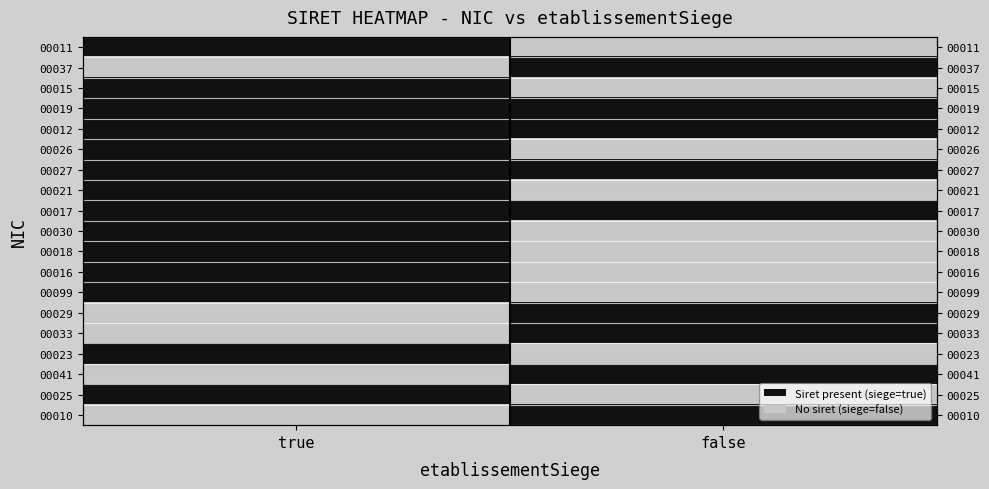

At which label is 00029 closest to 0?

true